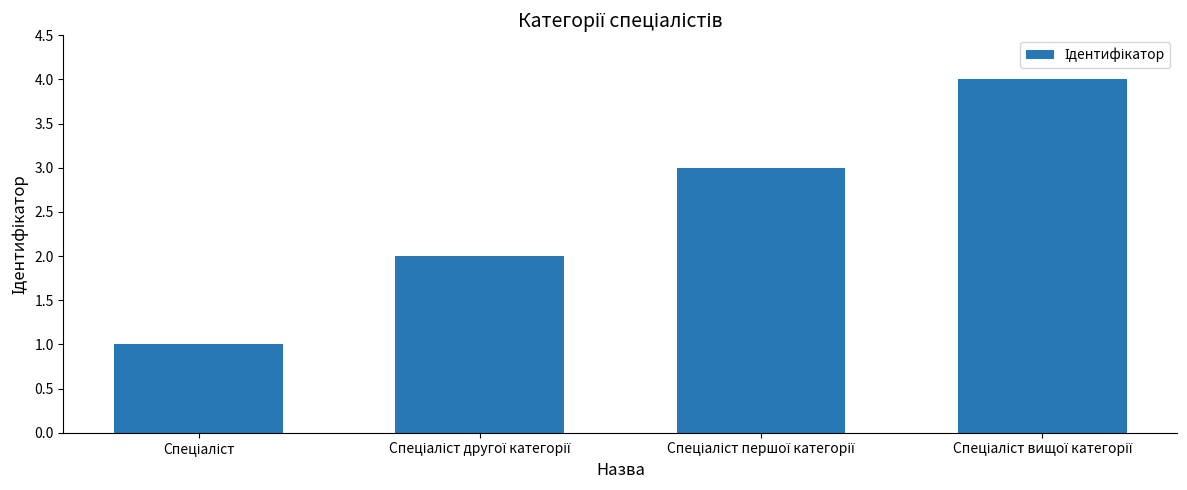

What is the smallest value displayed?

1